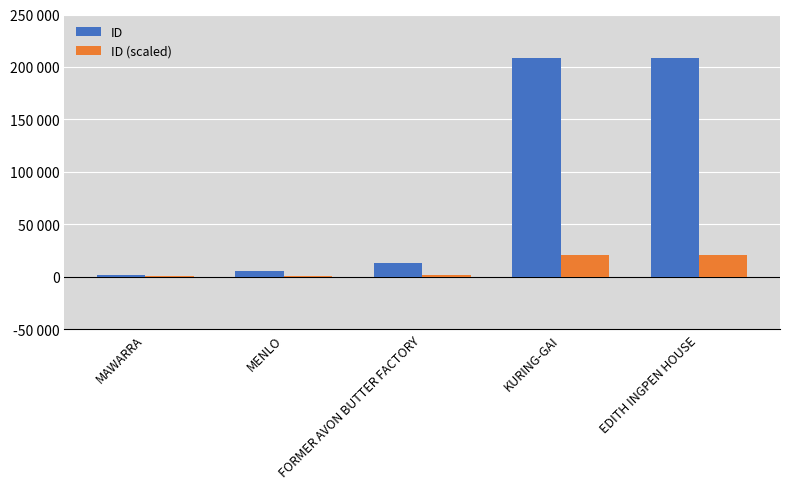

What position from the left is KURING-GAI?

4